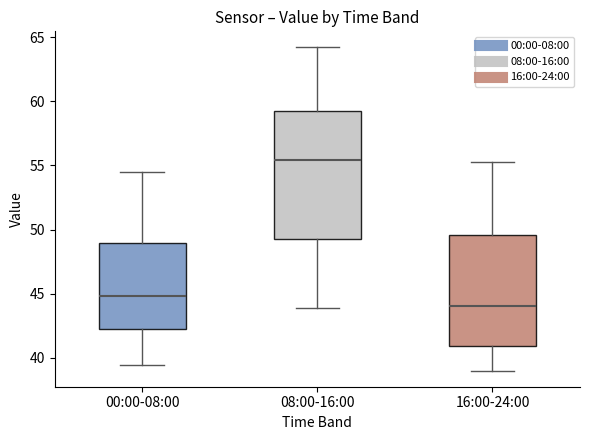

Where does the upper whisker of the box for 08:00-16:00 end on the y-axis? The values are not printed on the chart, so give them approximately, as read against the axis.

64.0